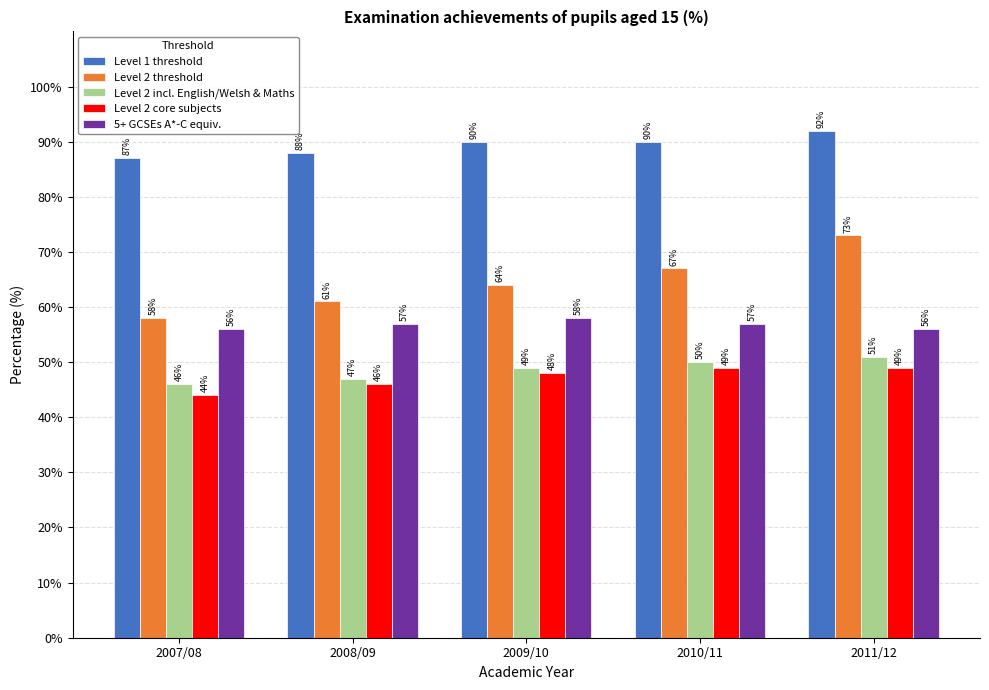

Which series changed the most between 2008/09 and 2009/10?

Level 2 threshold